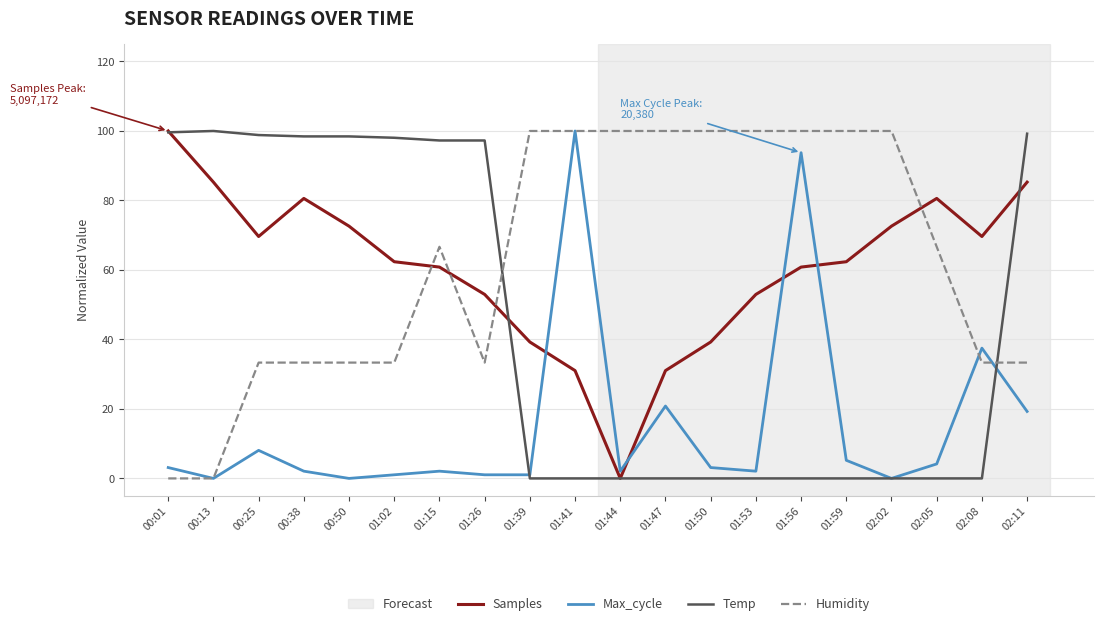

Is the value of Samples at 01:50 greater than the value of Max_cycle at 01:41?

No